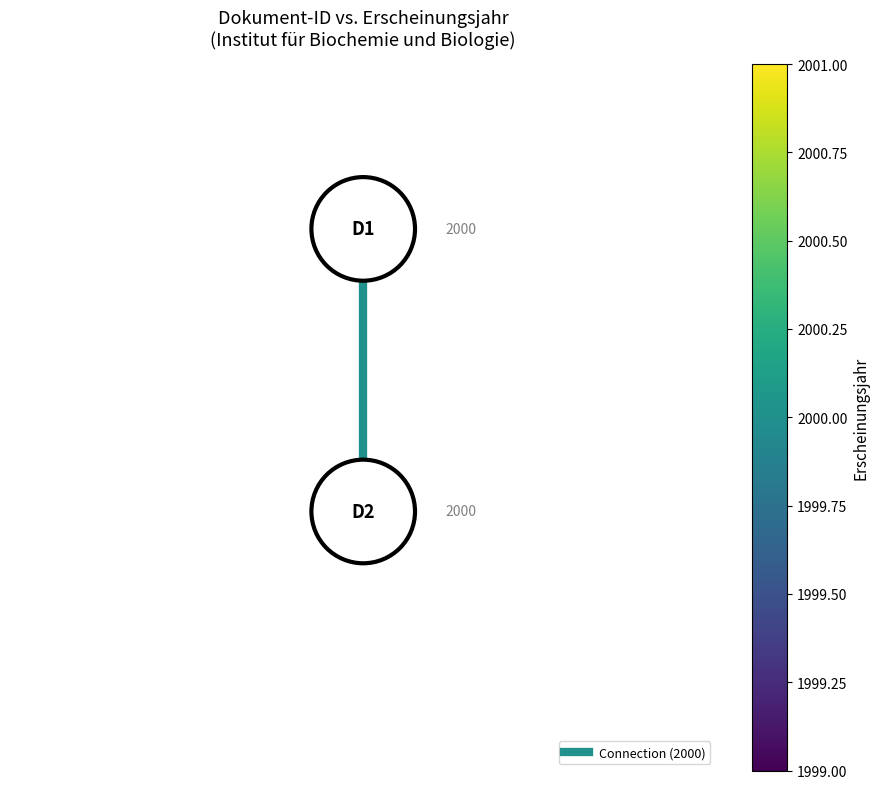

Count the number of values greater than 1.

1